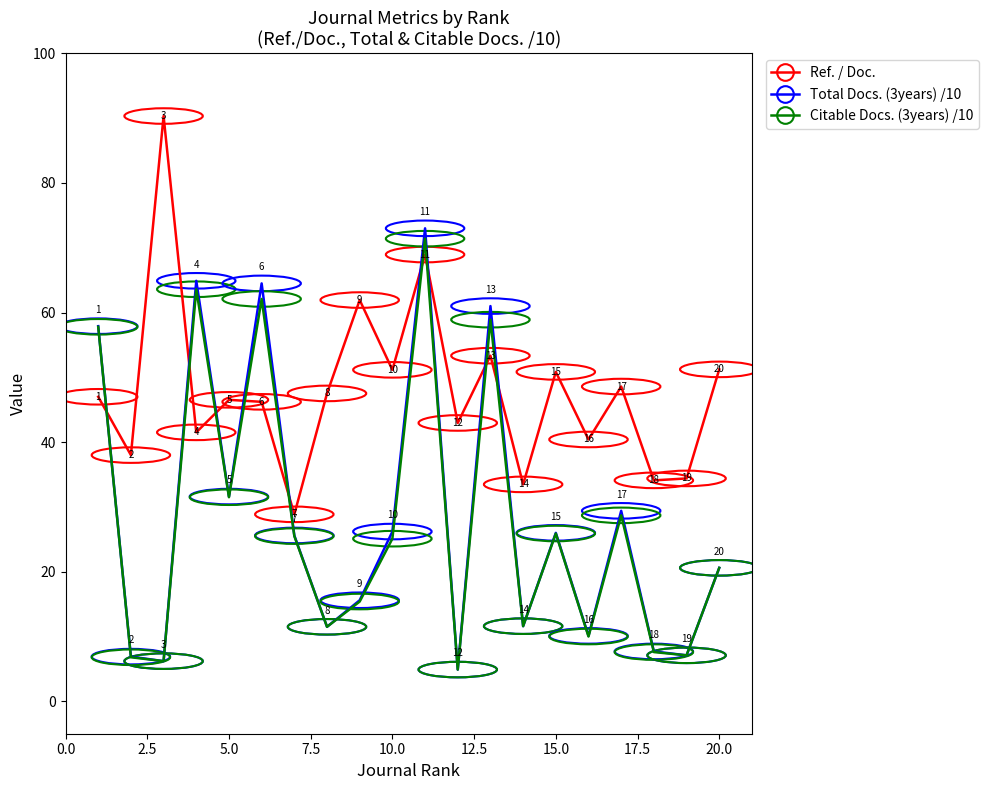

How many intersections are there between Citable Docs. (3years) /10 and Ref. / Doc.?

9